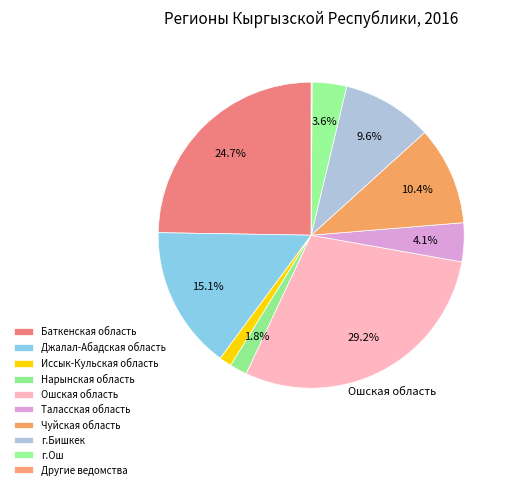

Rank the categories by value from lowest to highest.

Другие ведомства, Иссык-Кульская область, Нарынская область, г.Ош, Таласская область, г.Бишкек, Чуйская область, Джалал-Абадская область, Баткенская область, Ошская область